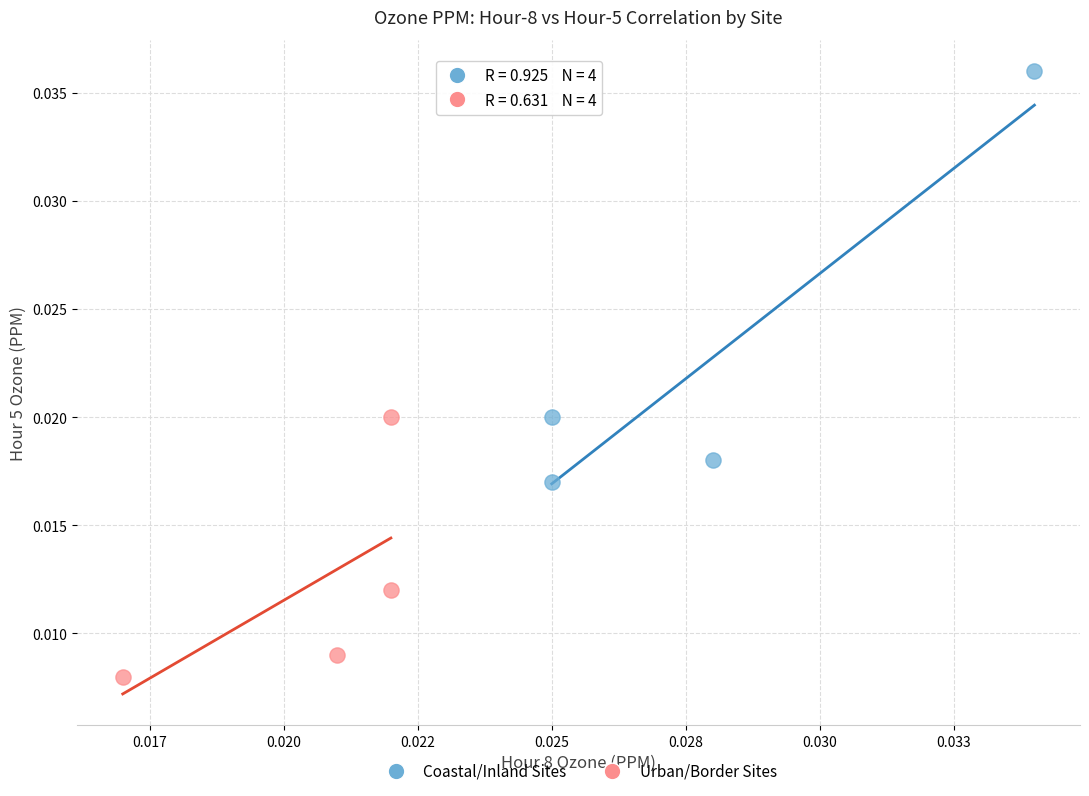

Which series reaches the minimum Y coordinate?

Urban/Border Sites